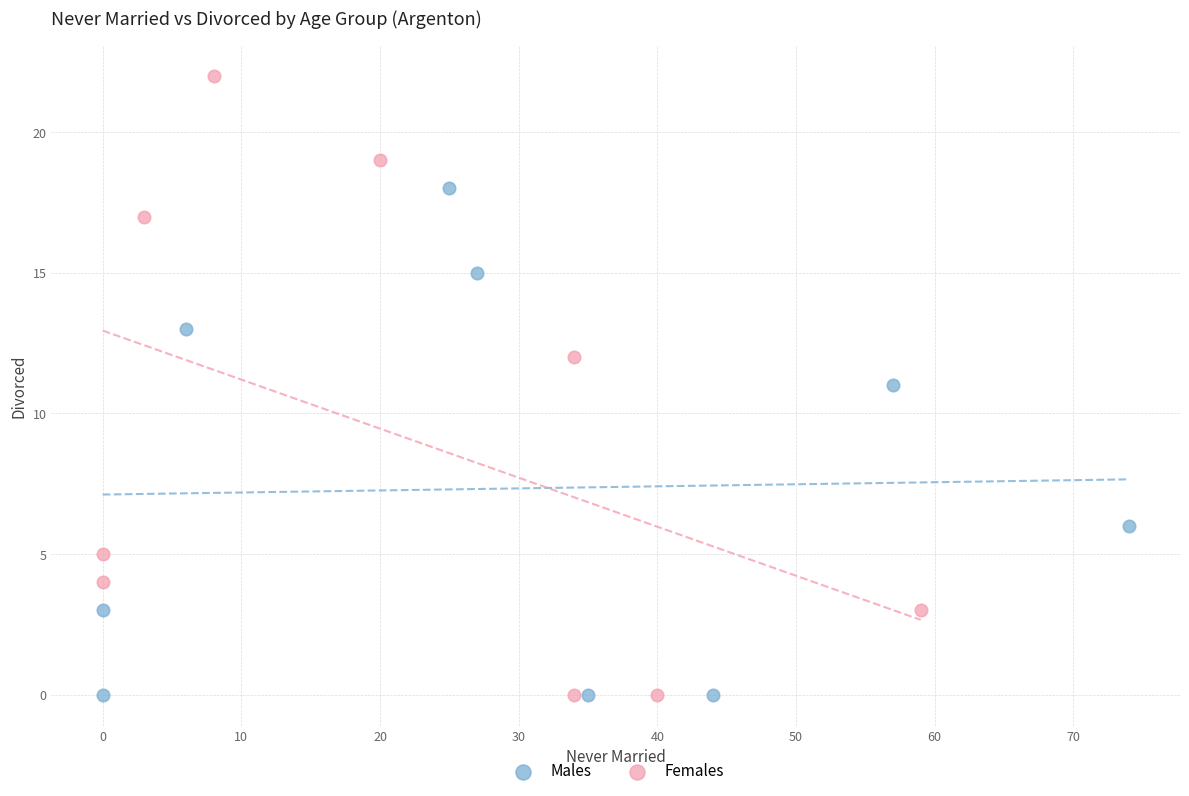

What are all the series names shown in the legend?

Males, Females